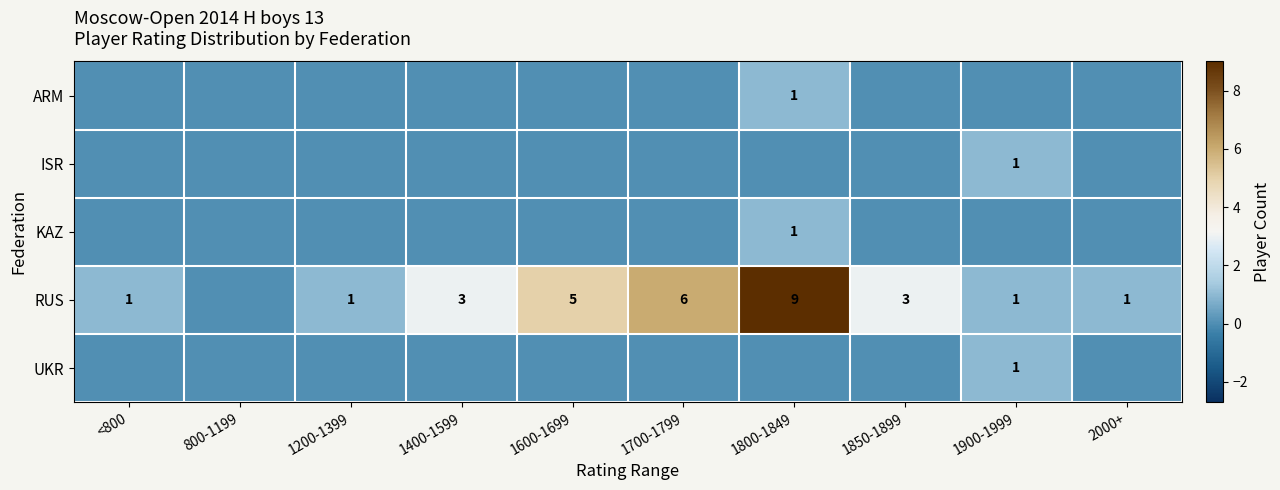

The RUS series shows 9 at 1800-1849. True or false?

True